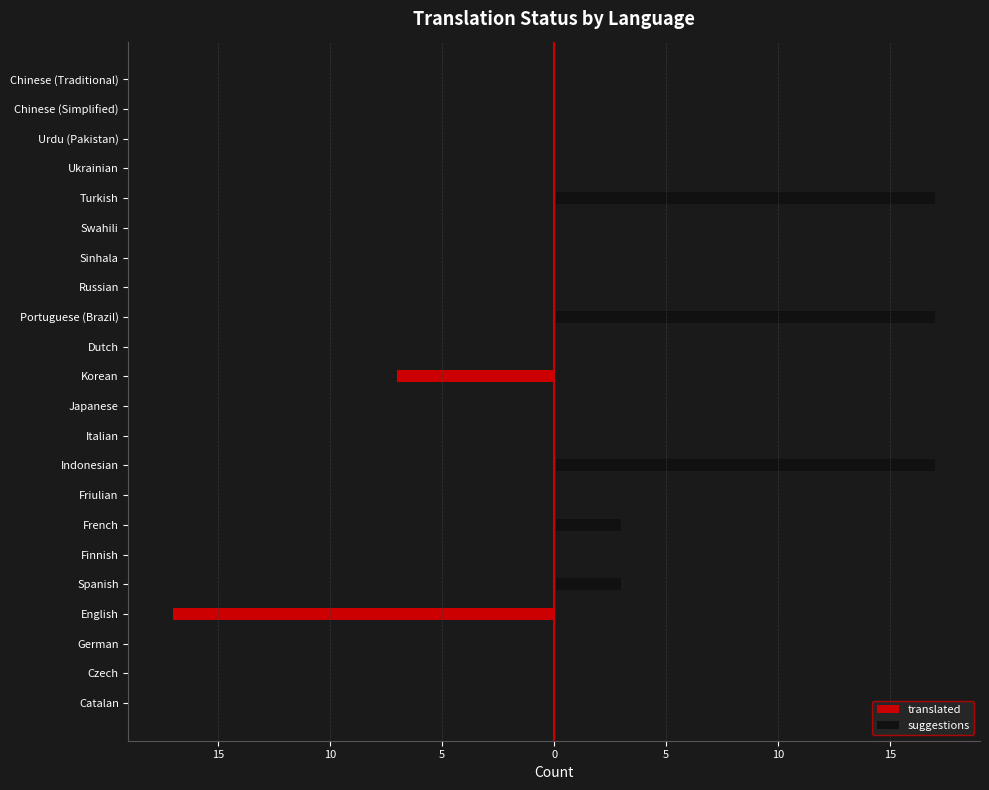

Which series has the largest total across all categories?

suggestions